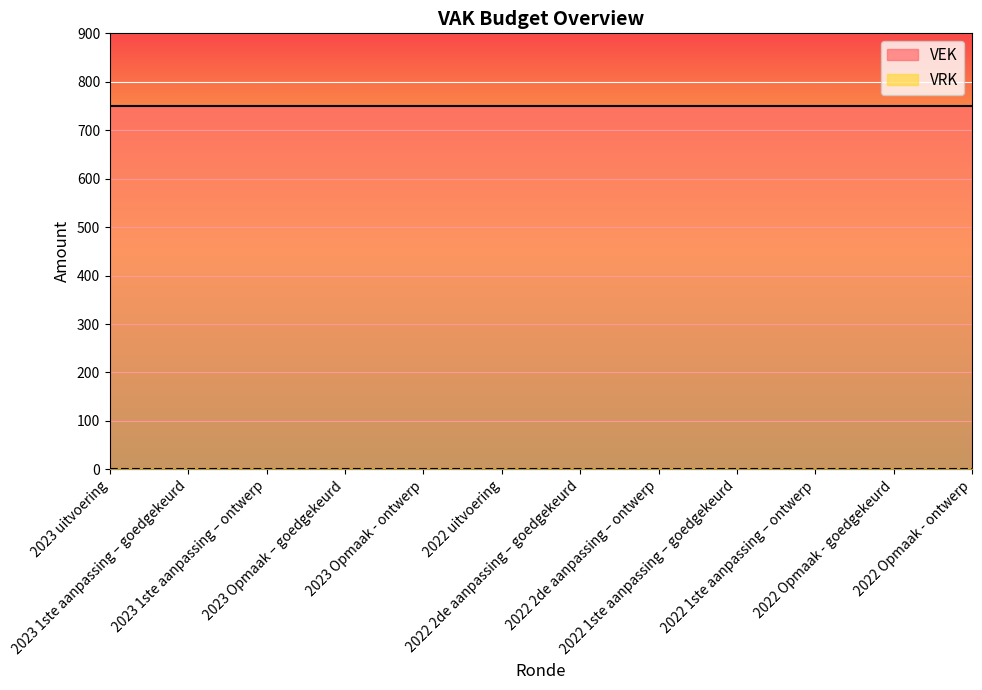

List the series in order of their peak value, highest first.

VEK, VRK